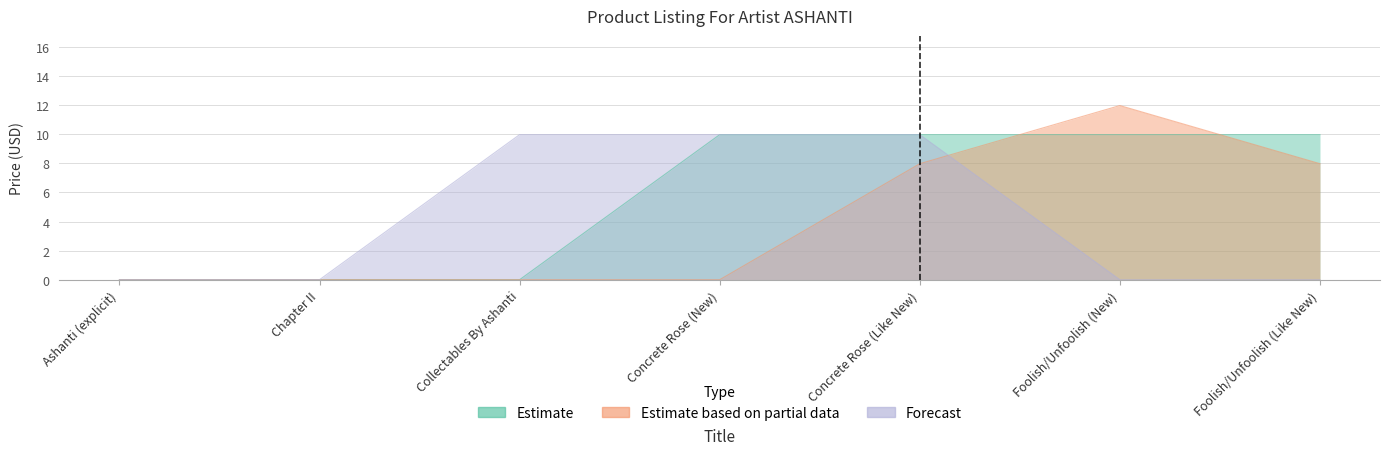

How many values in the Estimate series exceed 9?

4